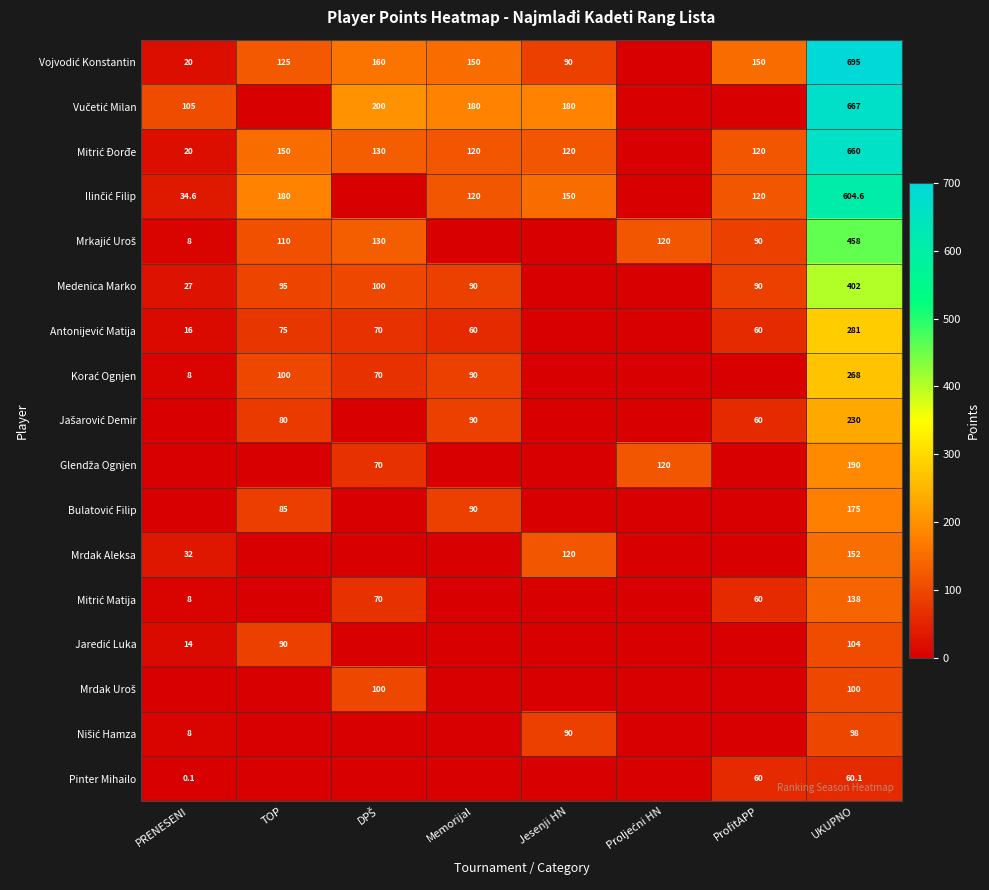

What is the greatest value displayed?

695.0